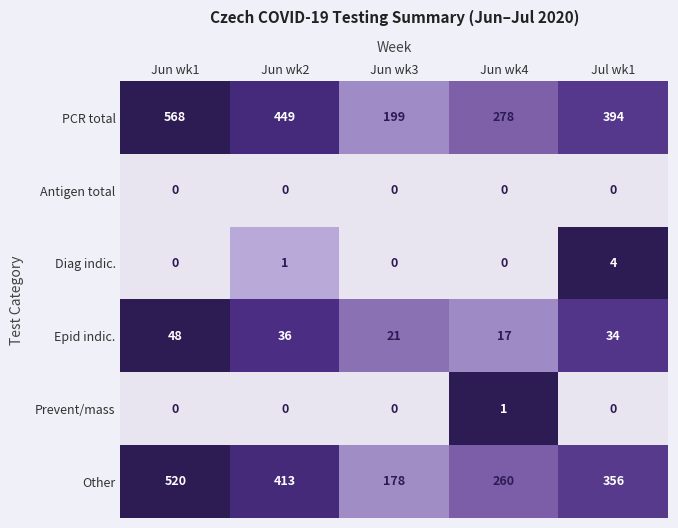

What is the total value across all series at Jun wk1?

1136